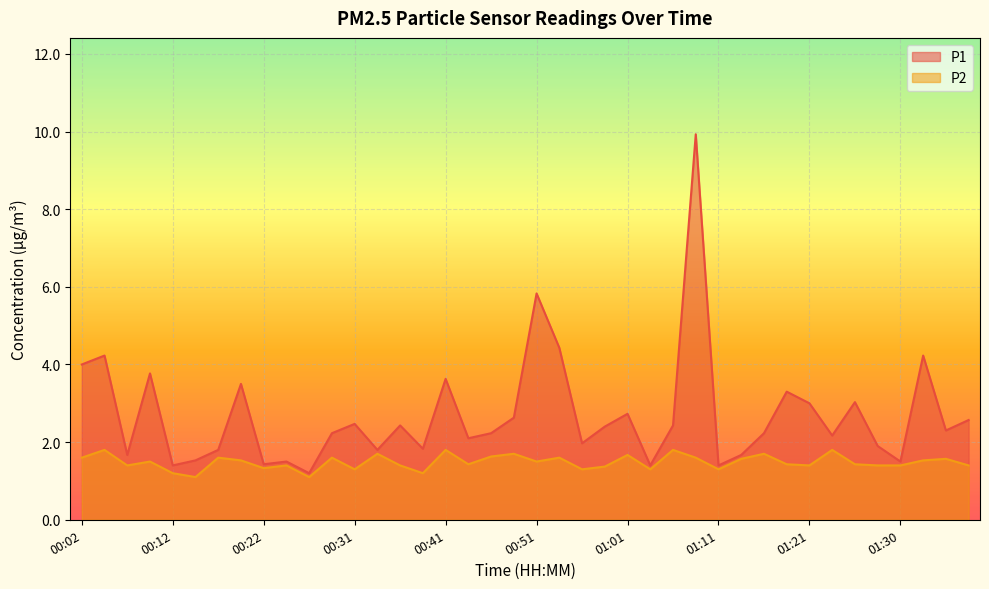

What is the smallest value displayed?

1.1